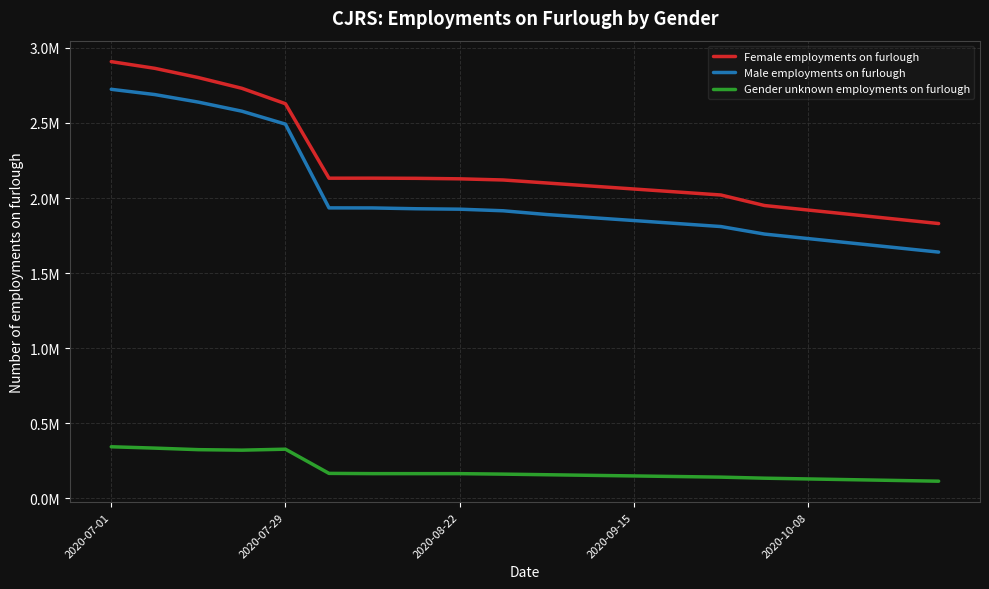

True or false: Male employments on furlough and Female employments on furlough cross at least once.

False